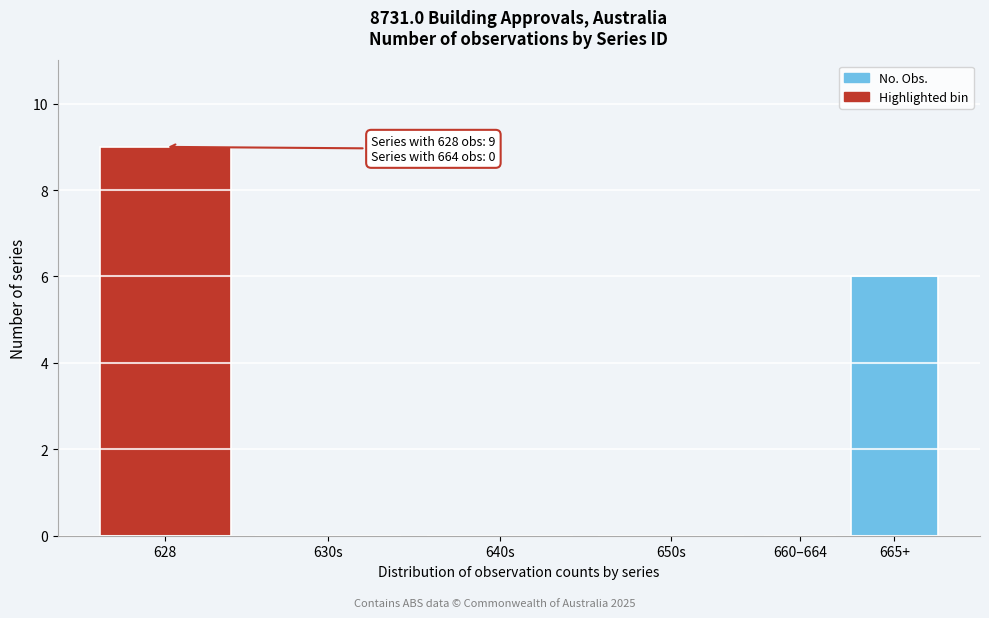

Reading right to left, what are all the values shown in this chart?

665+=6	660–664=0	650s=0	640s=0	630s=0	628=9